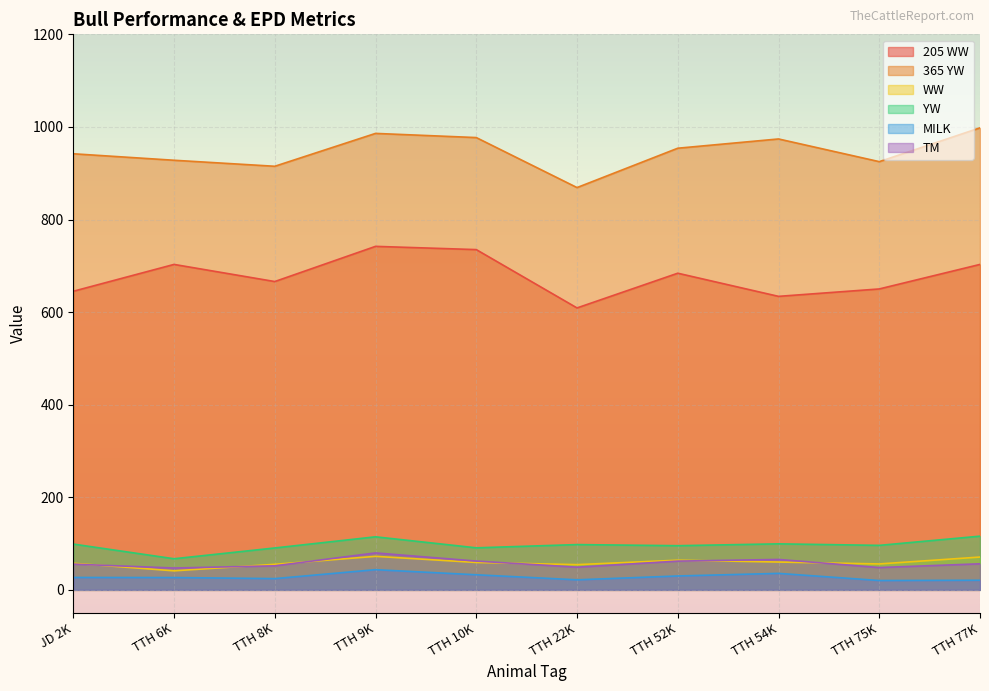

What is the difference between the 365 YW values at TTH 22K and TTH 9K?

117.0